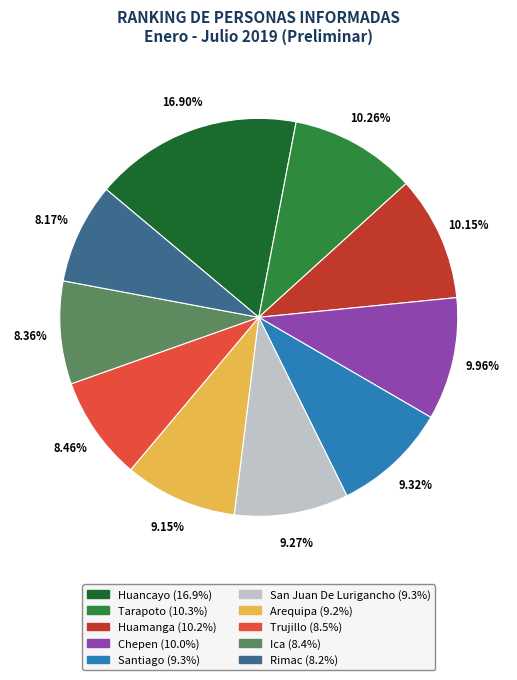

What is the ratio of the value at Rimac to the value at San Juan De Lurigancho?

0.9